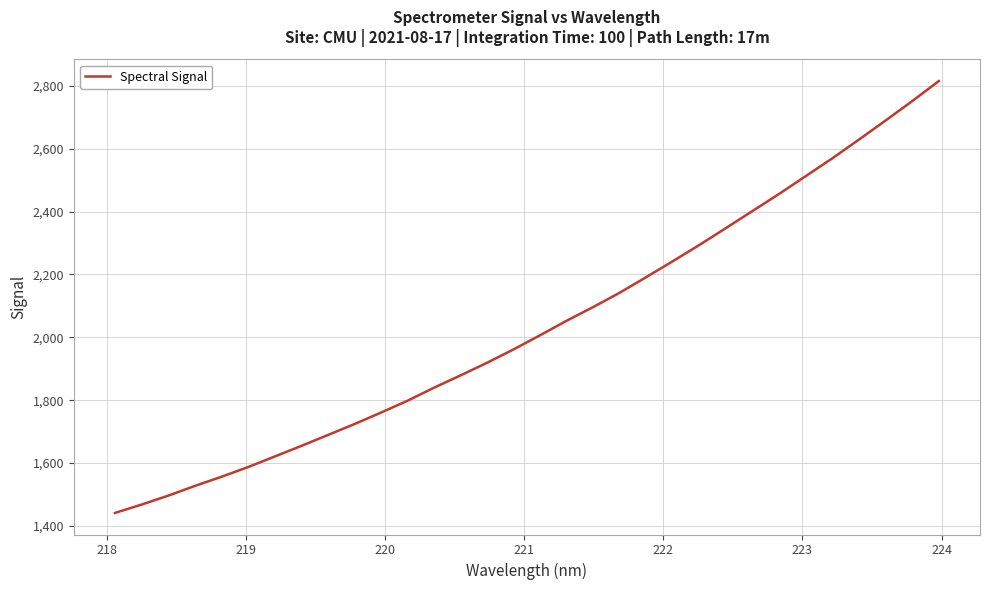

What is the minimum value shown in the chart?

1441.0